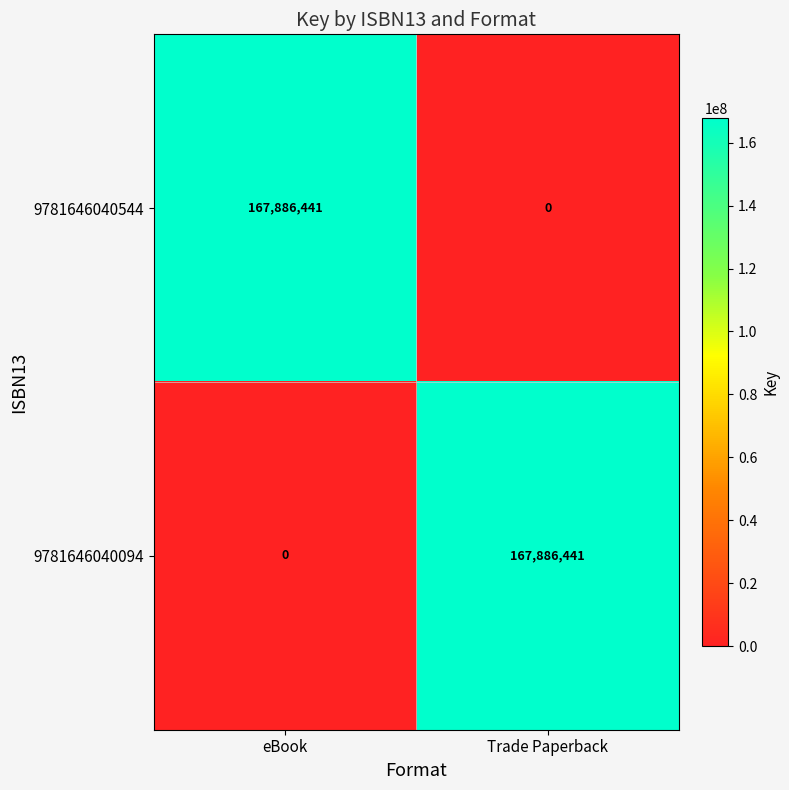

The 9781646040544 series shows 53016492 at eBook. True or false?

False